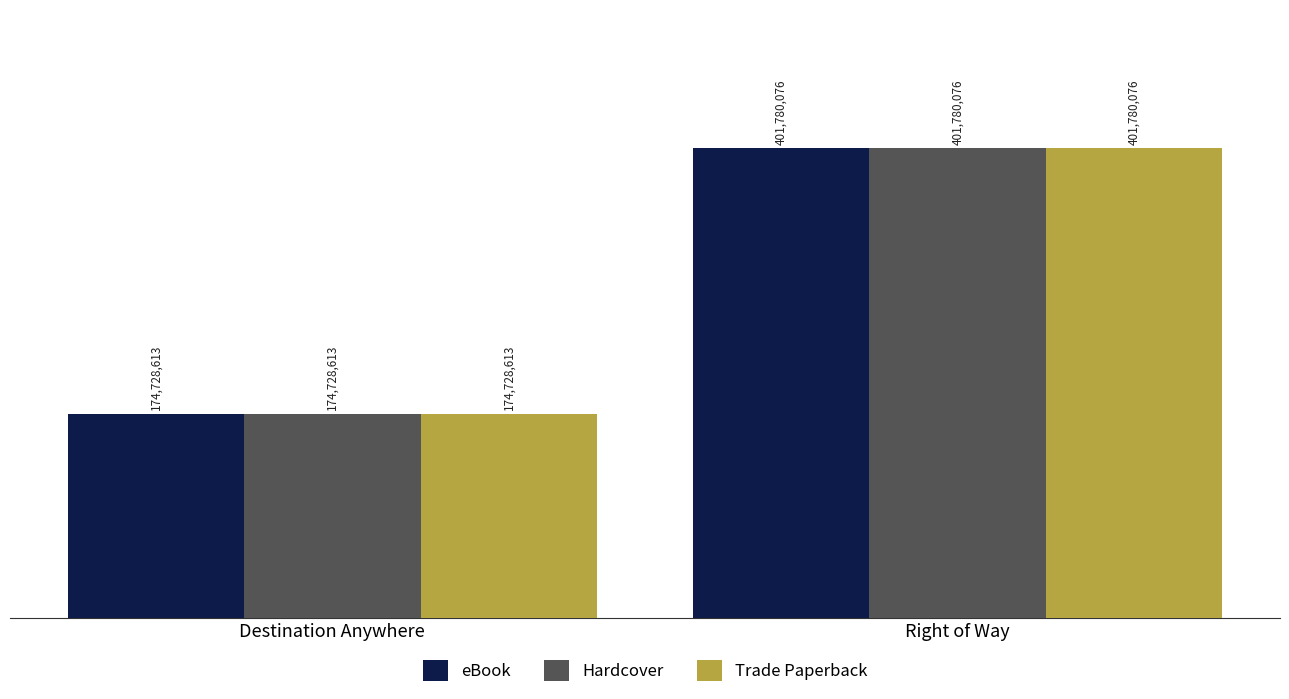

Between Destination Anywhere and Right of Way, which series saw the biggest shift?

eBook